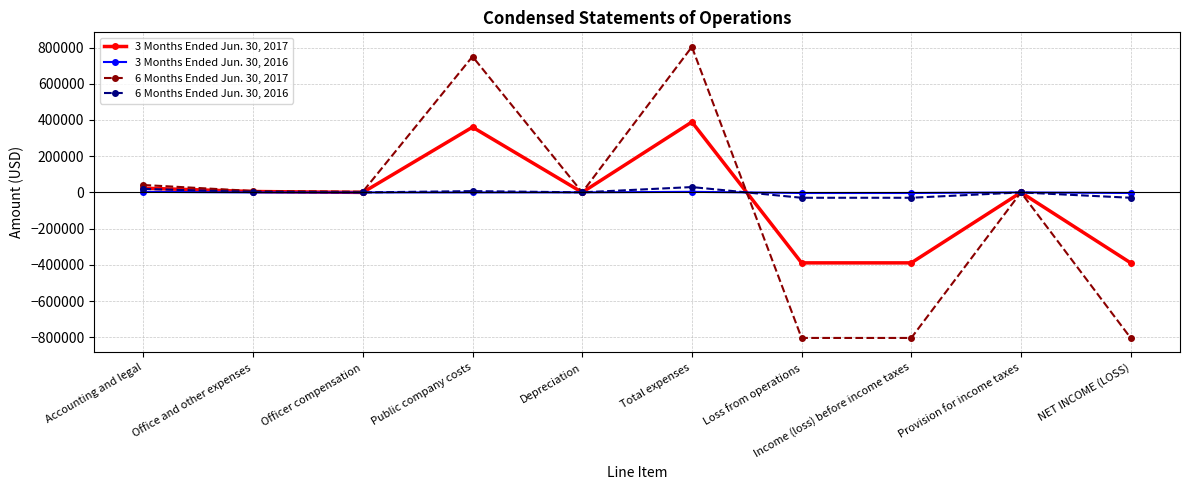

True or false: 3 Months Ended Jun. 30, 2017 has more than 1 points higher than both neighbors.

True